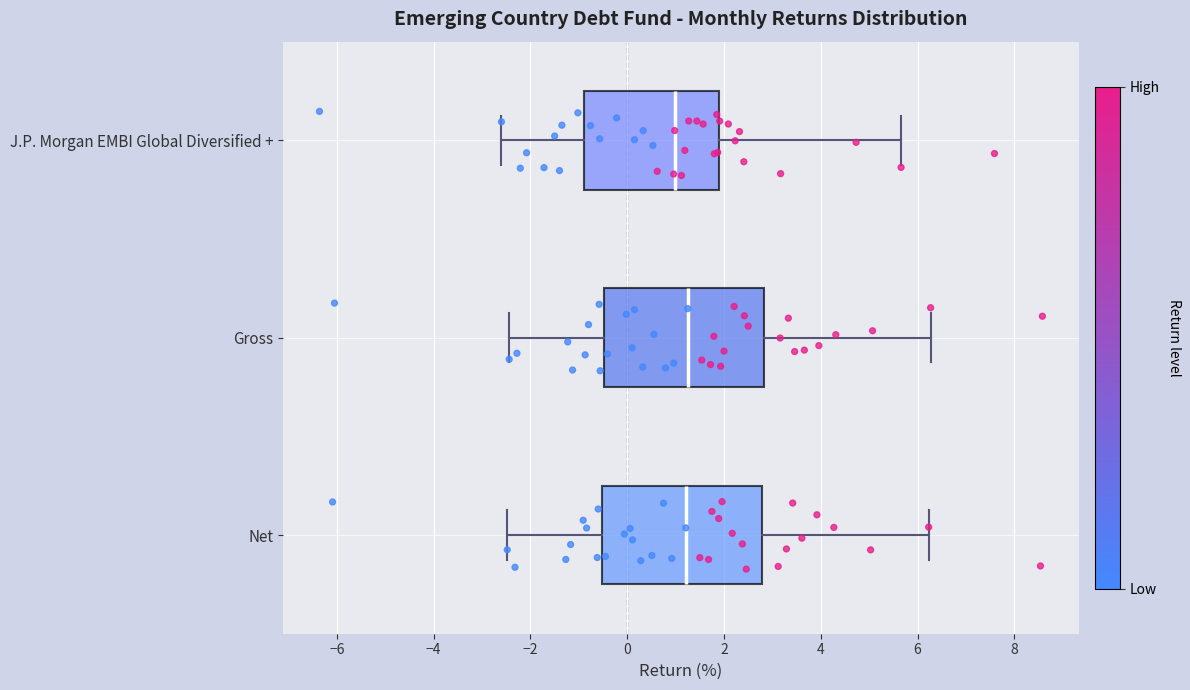

Which box has the furthest to the left median line?

J.P. Morgan EMBI Global Diversified +